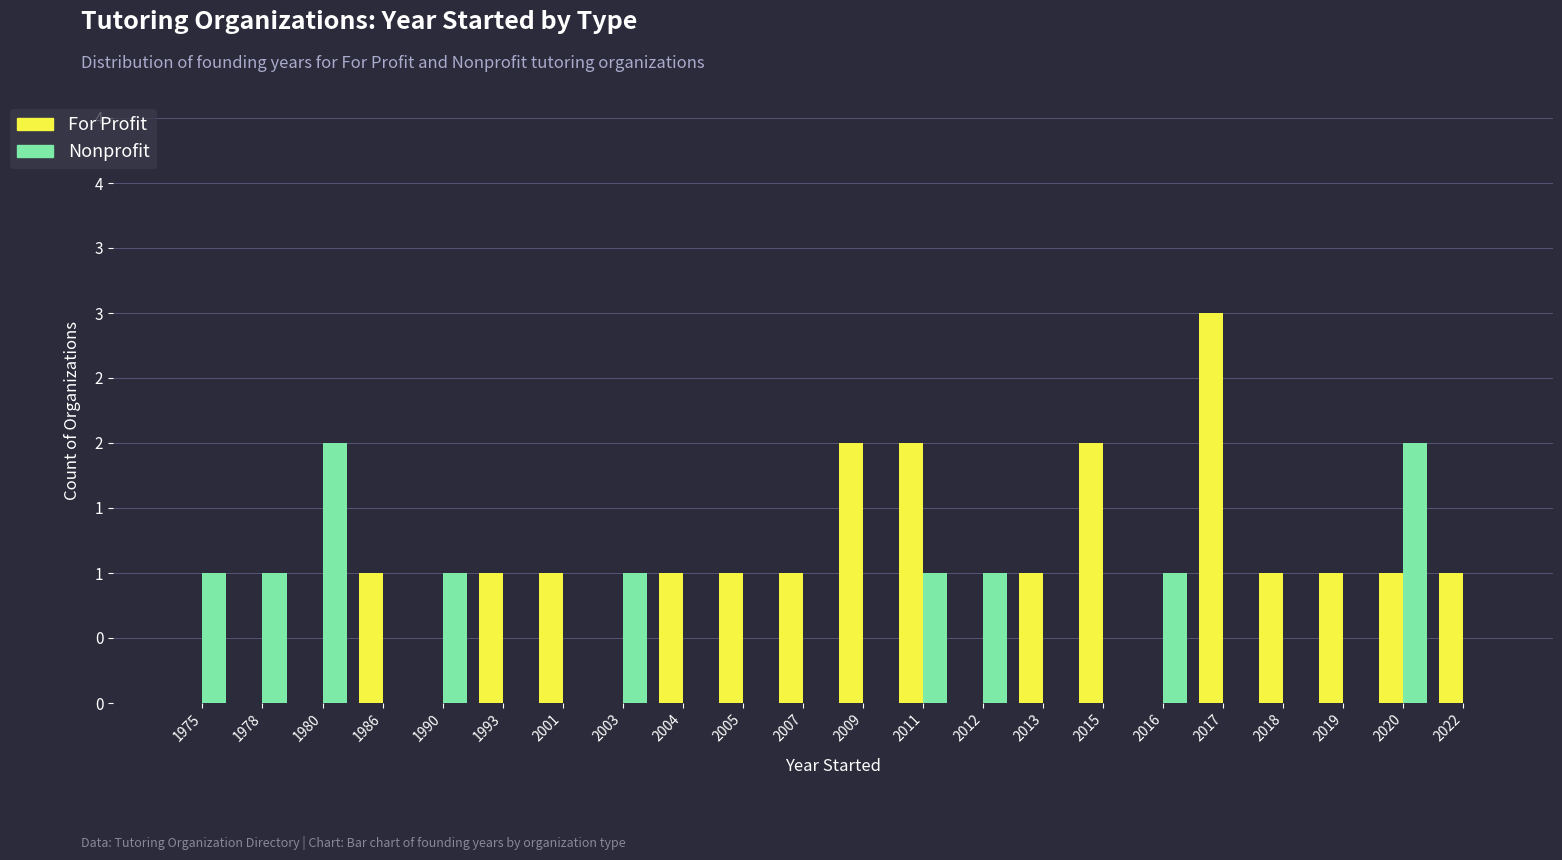

At which category is the sum across all series the highest?

2011